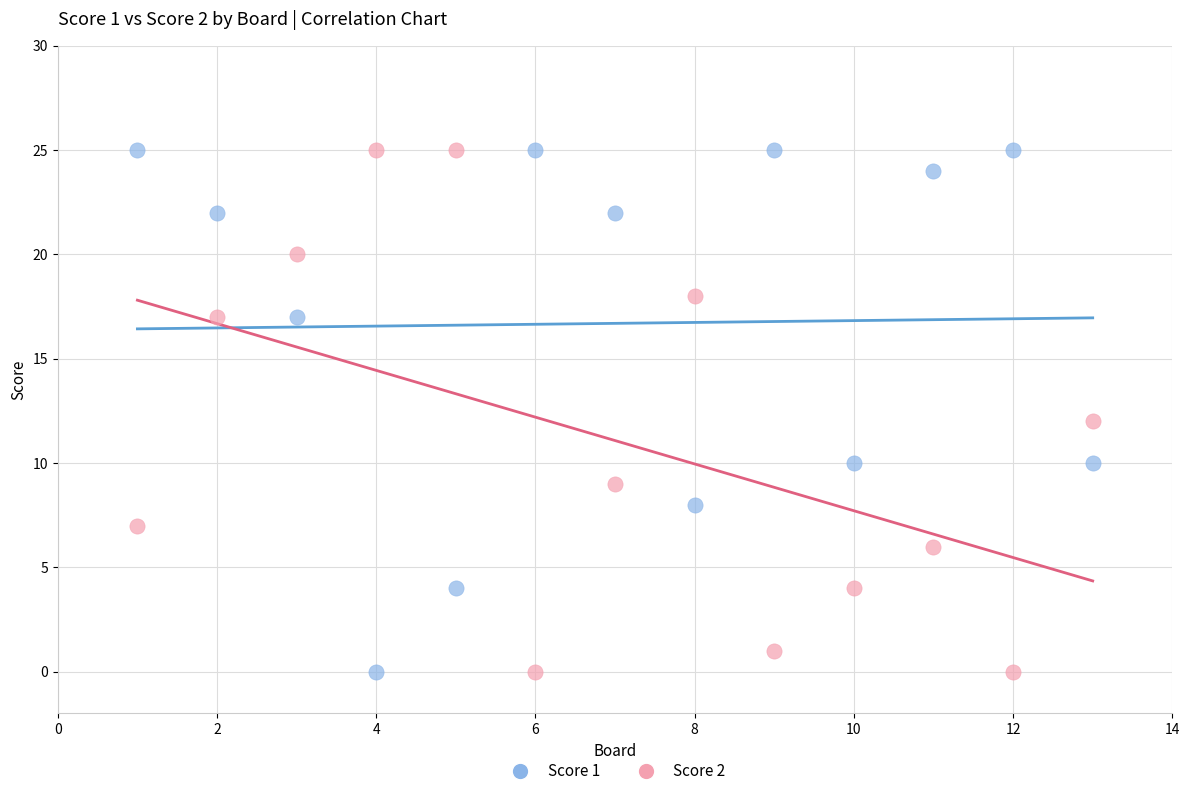

What is the X range (max minus min) for the scatter plot?

12